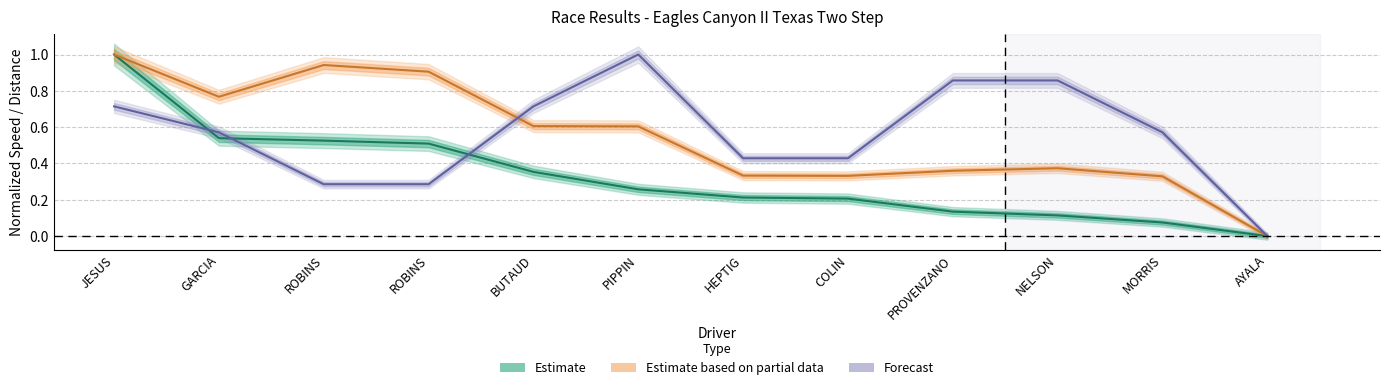

Reading left to right, extract all data points from this chart.

Estimate: 1.0	0.5	0.5	0.5	0.4	0.3	0.2	0.2	0.1	0.1	0.1	0.0
Estimate based on partial data: 1.0	0.8	0.9	0.9	0.6	0.6	0.3	0.3	0.4	0.4	0.3	0.0
Forecast: 0.7	0.6	0.3	0.3	0.7	1.0	0.4	0.4	0.9	0.9	0.6	0.0